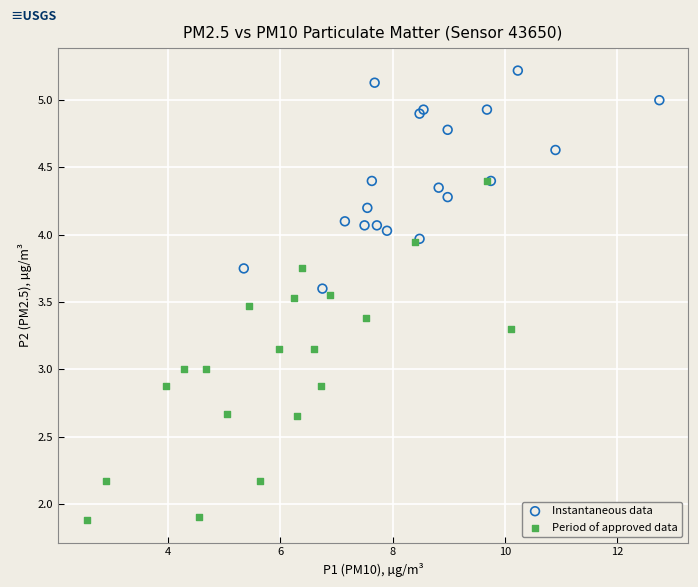

Which series contains the highest Y value?

Instantaneous data